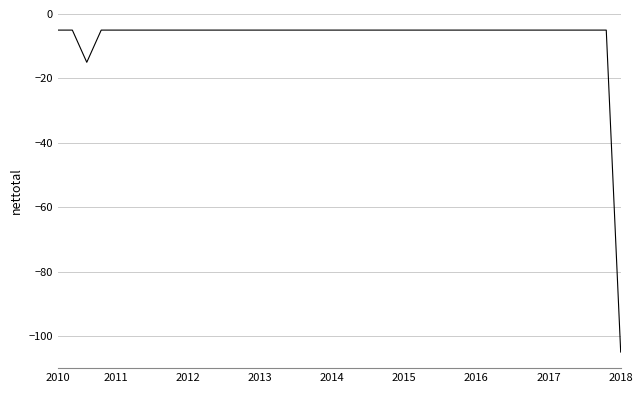

What is the greatest value displayed?

-5